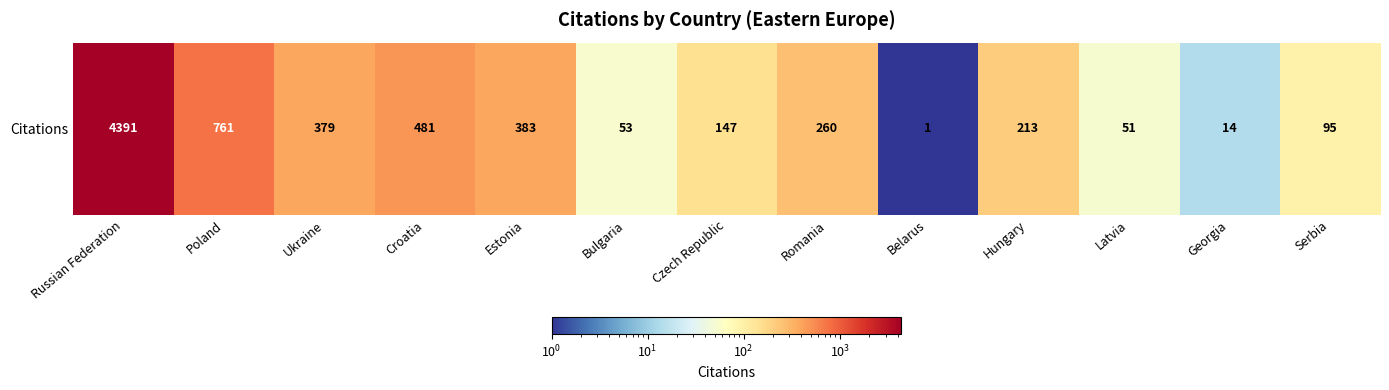

What is the minimum value shown in the chart?

1